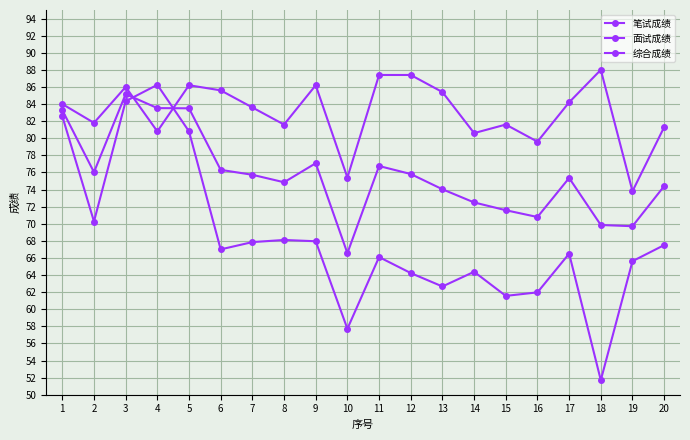

How many series are shown in this chart?

3